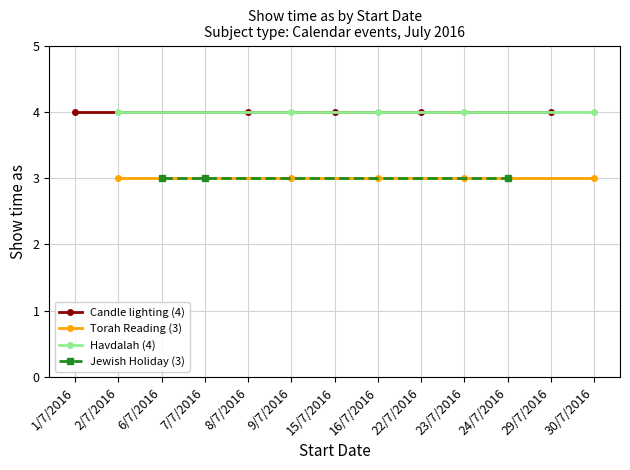

True or false: Havdalah (4) has a value of 6 at 30/7/2016.

False